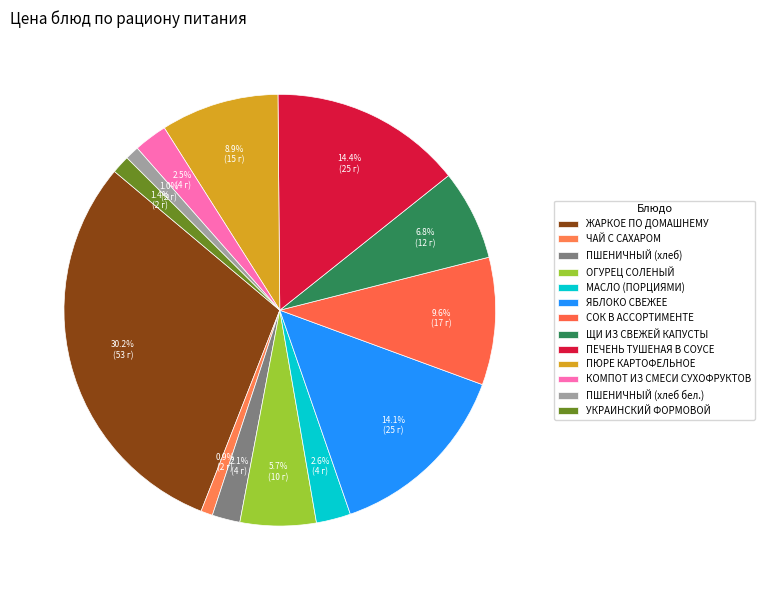

Is there a majority slice in this chart?

No